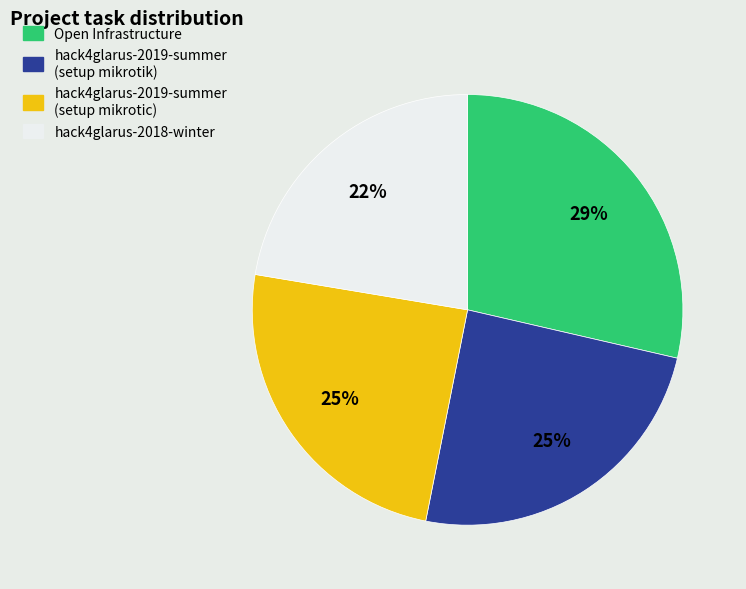

To the nearest percent, what portion does hack4glarus-2019-summer (setup mikrotic) represent?

25%